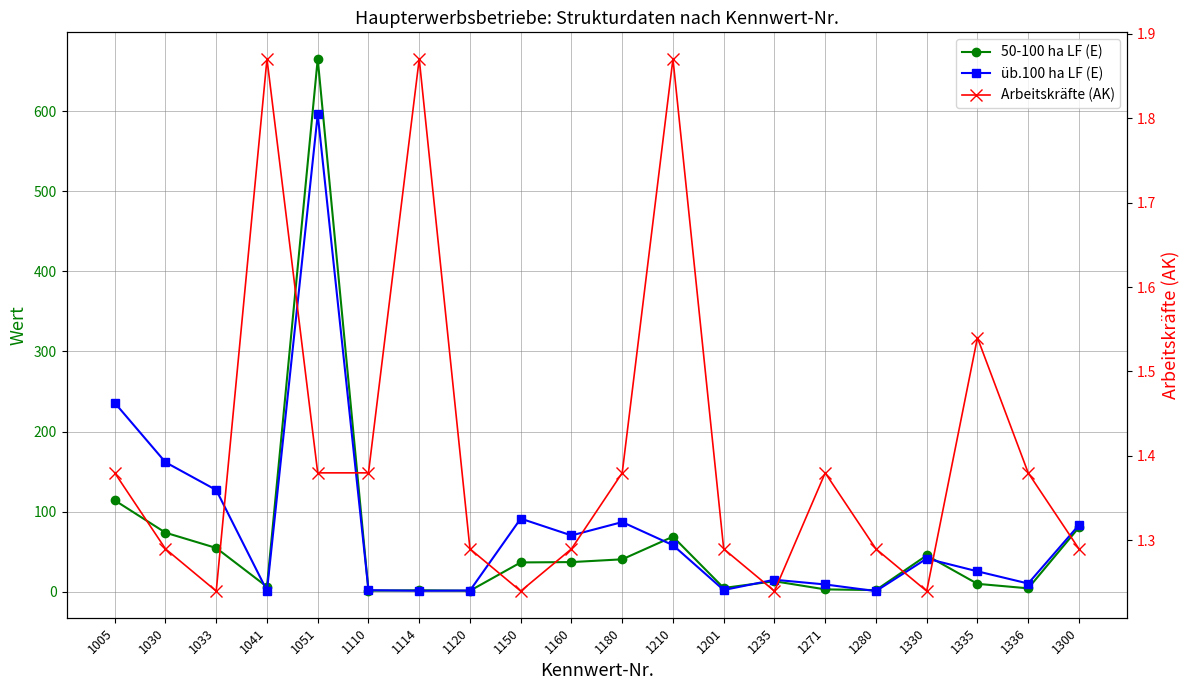

What is the difference between the maximum and minimum values in the üb.100 ha LF (E) series?

595.2